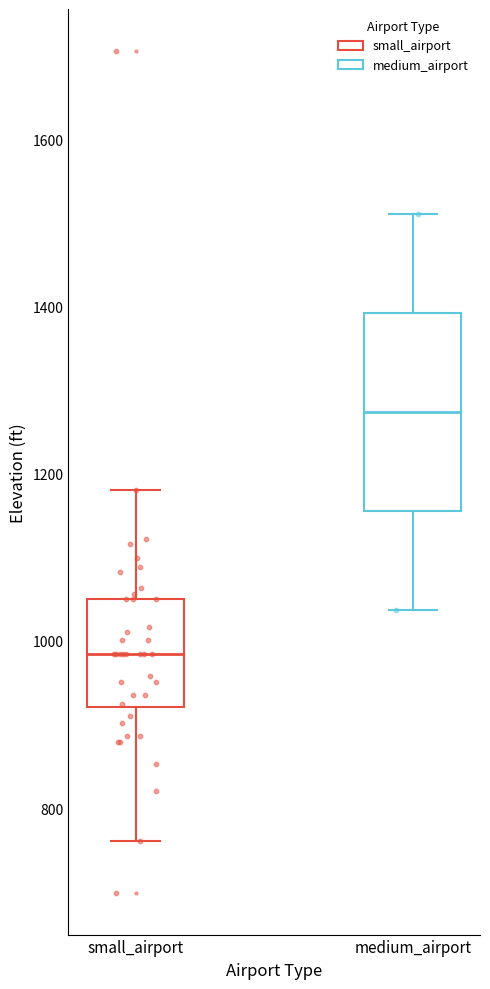

Which box's median line is the highest?

medium_airport